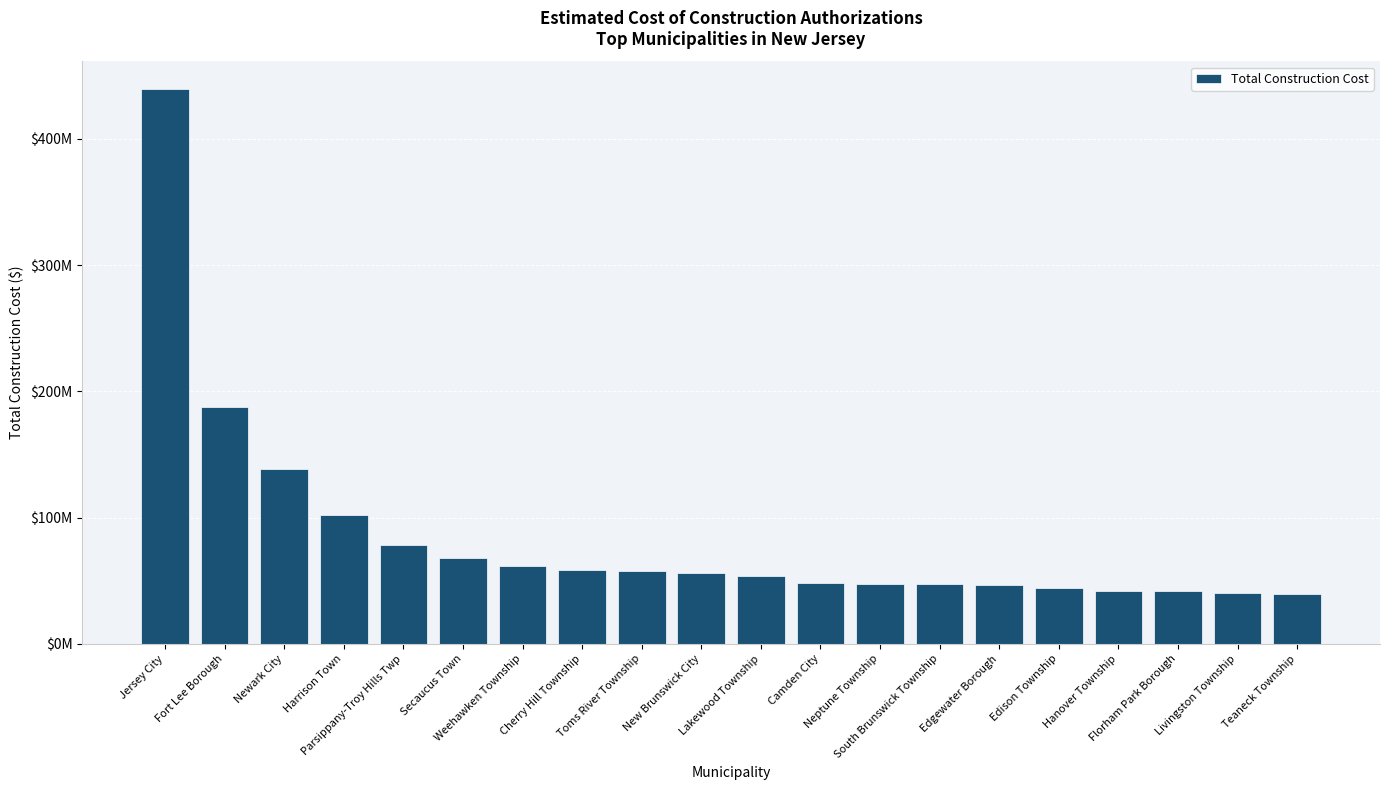

Does the chart contain any negative values?

No